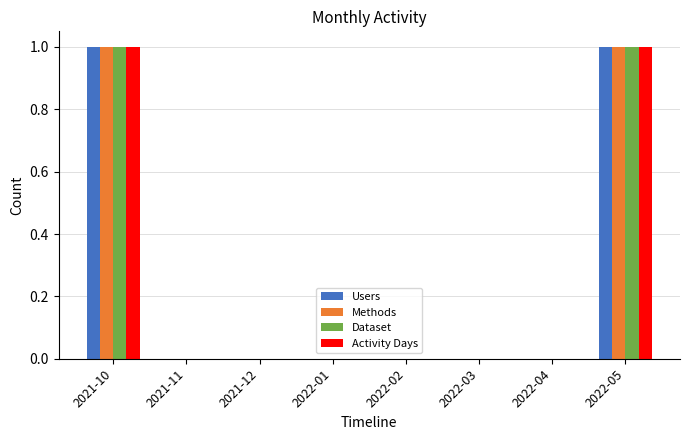

How many groups of bars are there?

8